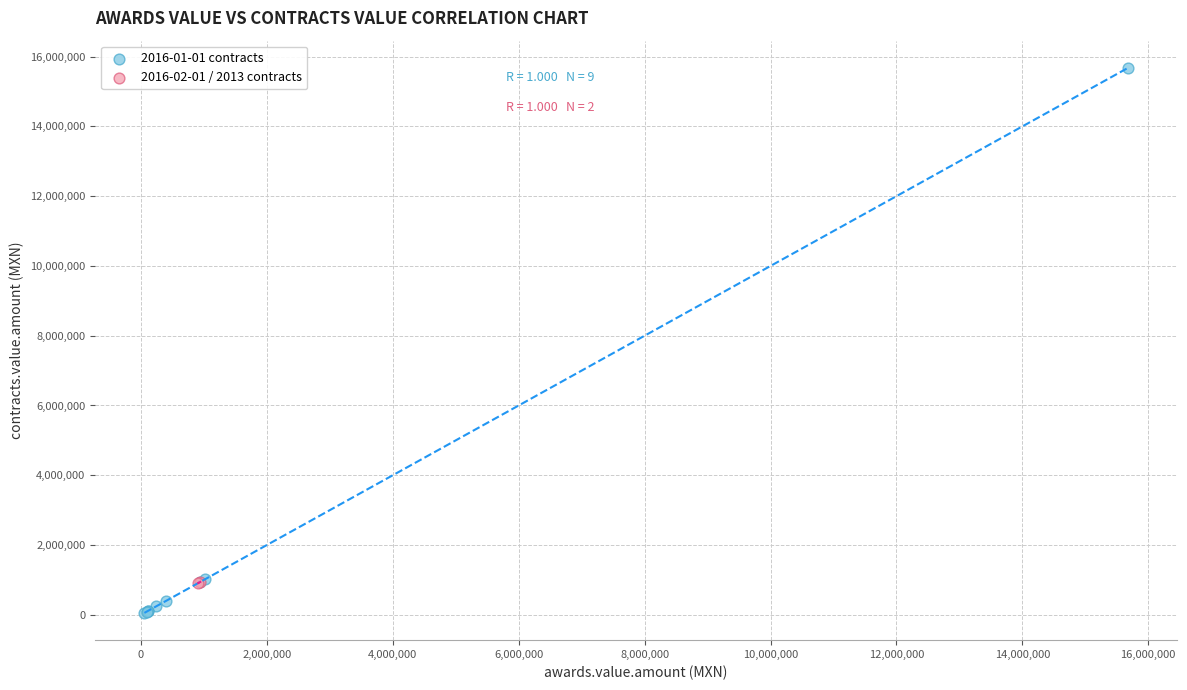

What are all the series names shown in the legend?

2016-01-01 contracts, 2016-02-01 / 2013 contracts